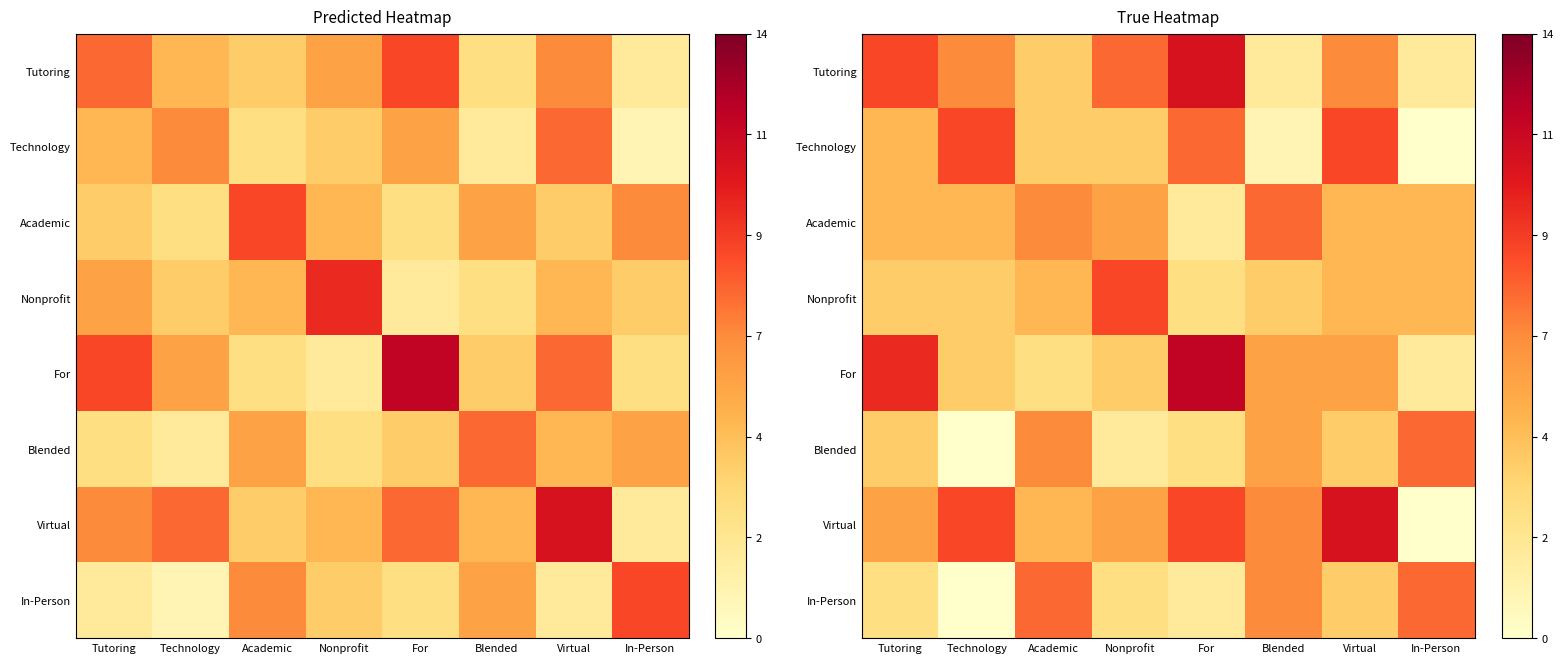

At how many categories does at least one series exceed 4?

8